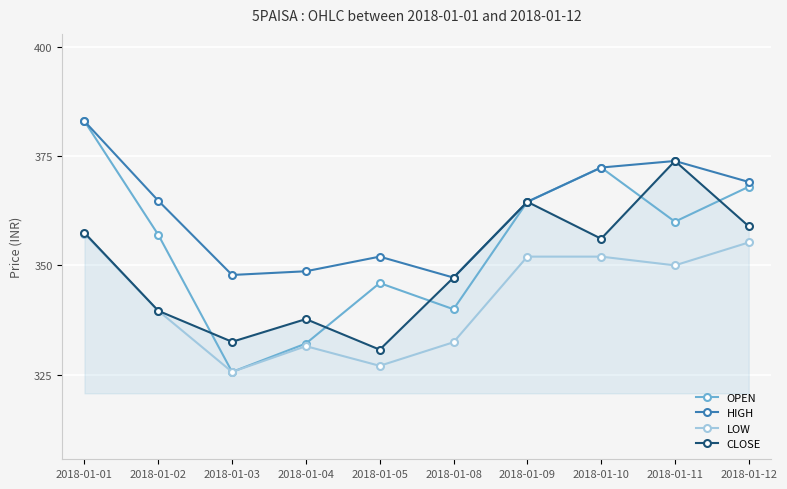

What is the value of the OPEN point at the 3rd from the left?

325.6